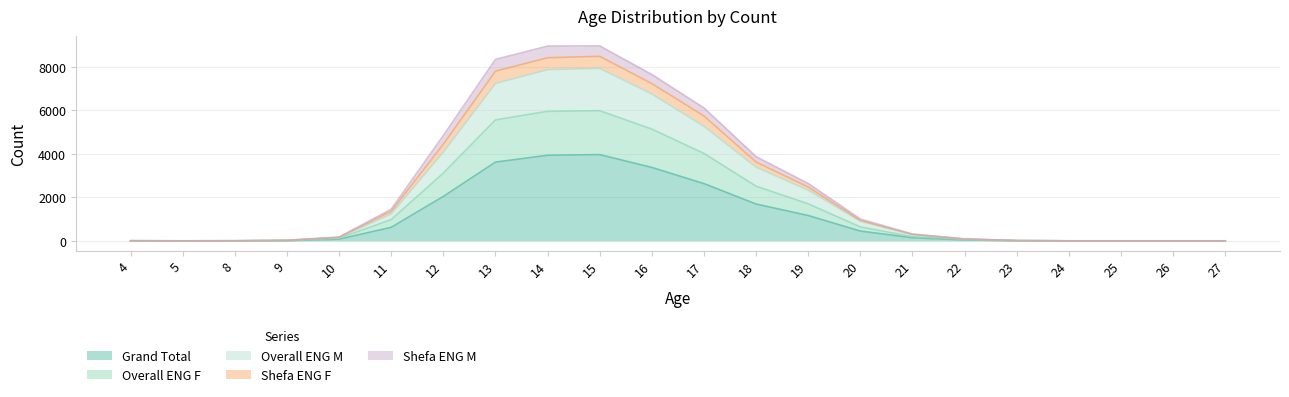

What is the maximum value for Grand Total?

3964